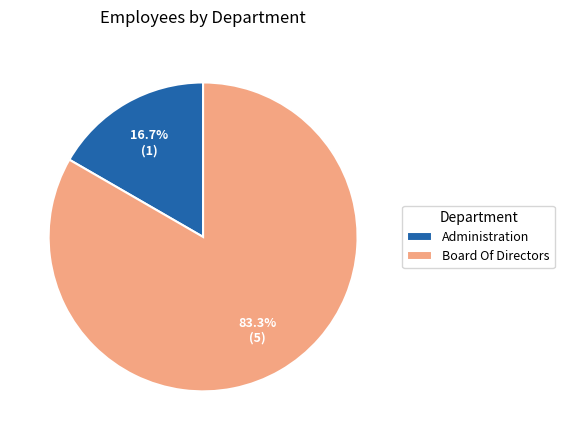

Combined, do Board Of Directors and Administration account for over 50%?

Yes